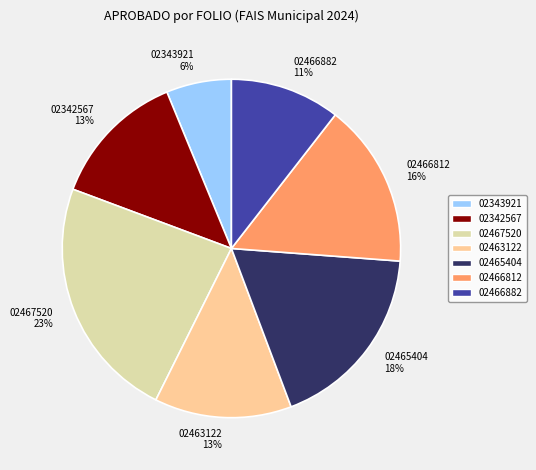

To the nearest percent, what is the difference between the largest and smallest slice percentages?

17%